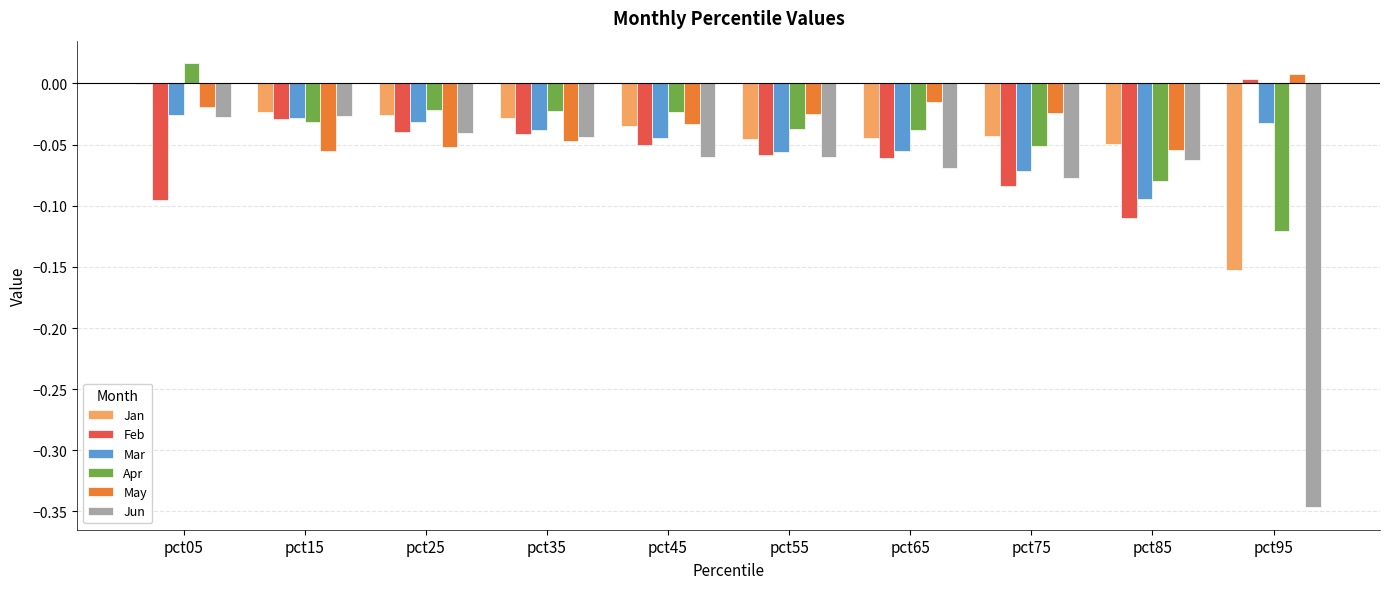

At which category does the chart reach its peak across all series?

pct05